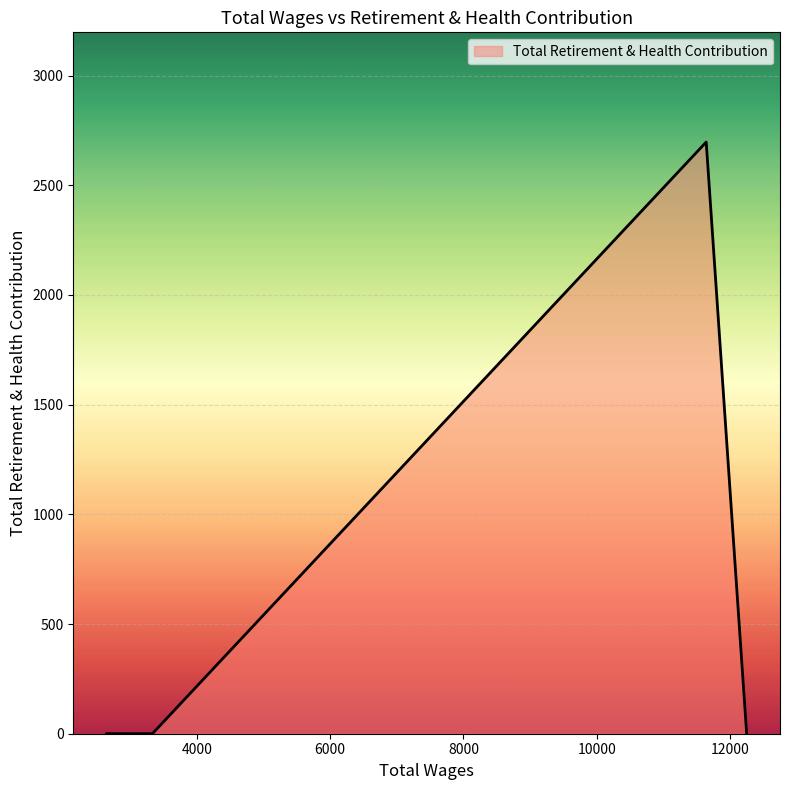

True or false: there are more than 0 points higher than both neighbors.

True